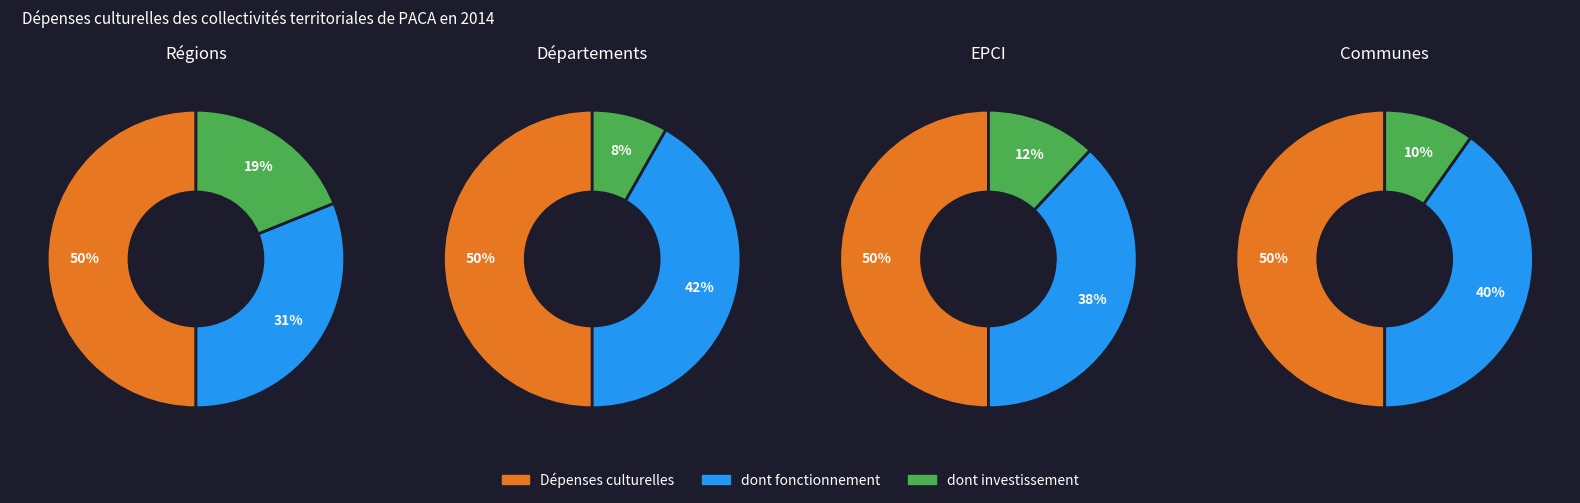

To the nearest percent, what percentage of the pie is dont investissement?

12%